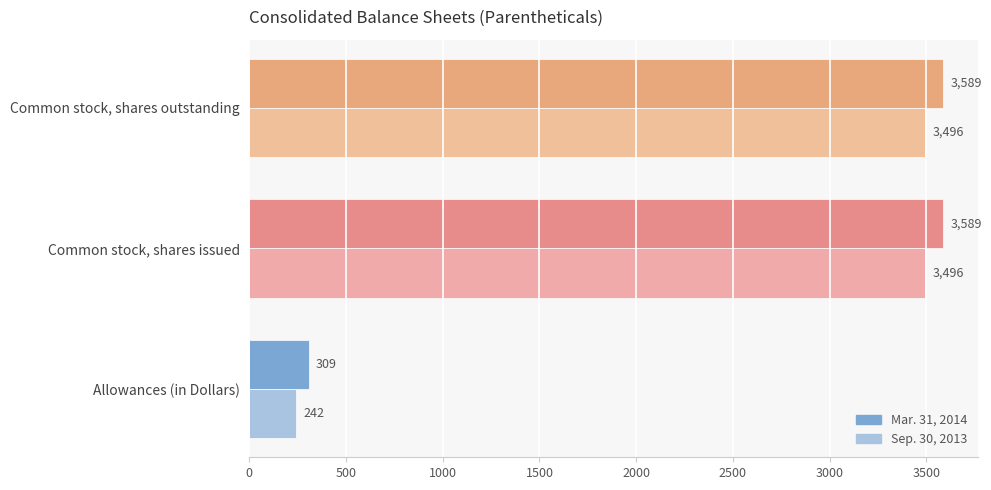

At how many categories does at least one series exceed 1897?

2